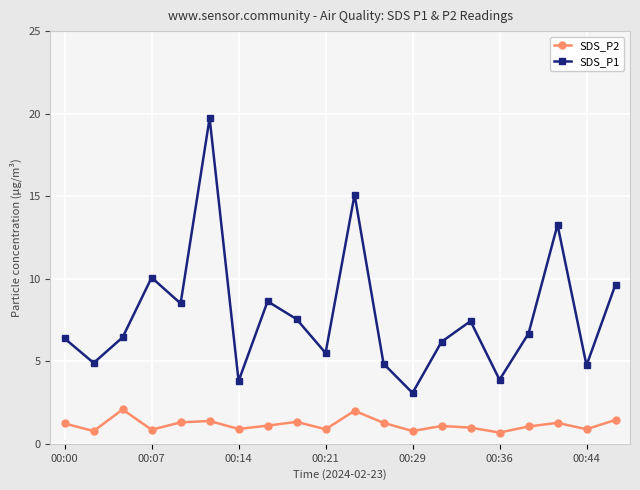

True or false: SDS_P2 and SDS_P1 intersect in this chart.

False